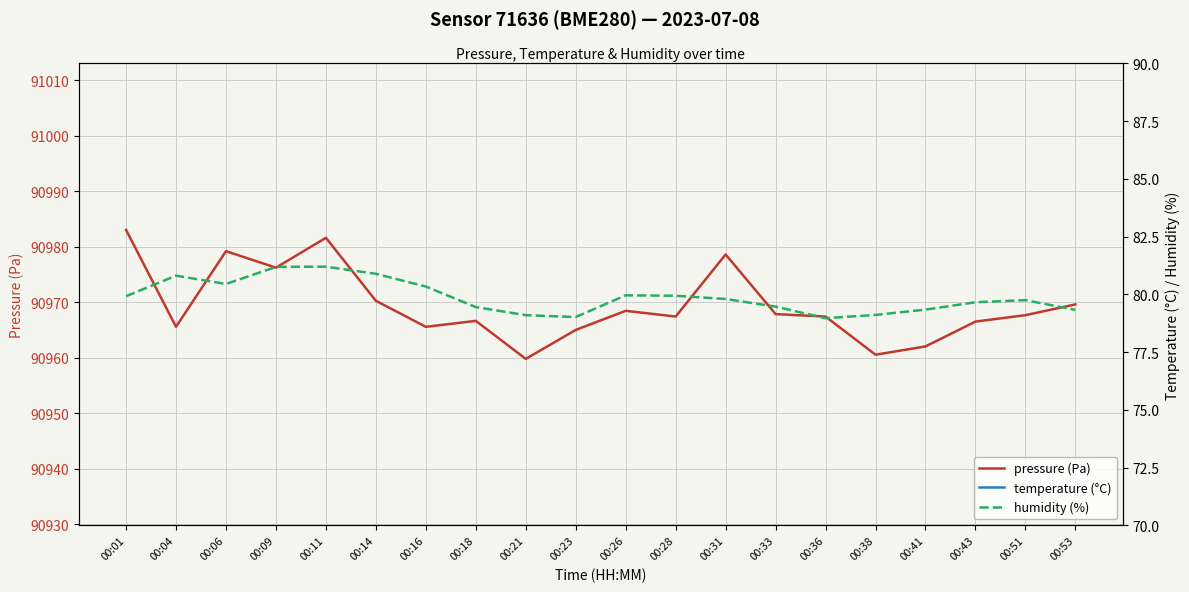

What is the spread (max minus min) of values at 00:53?

90952.1